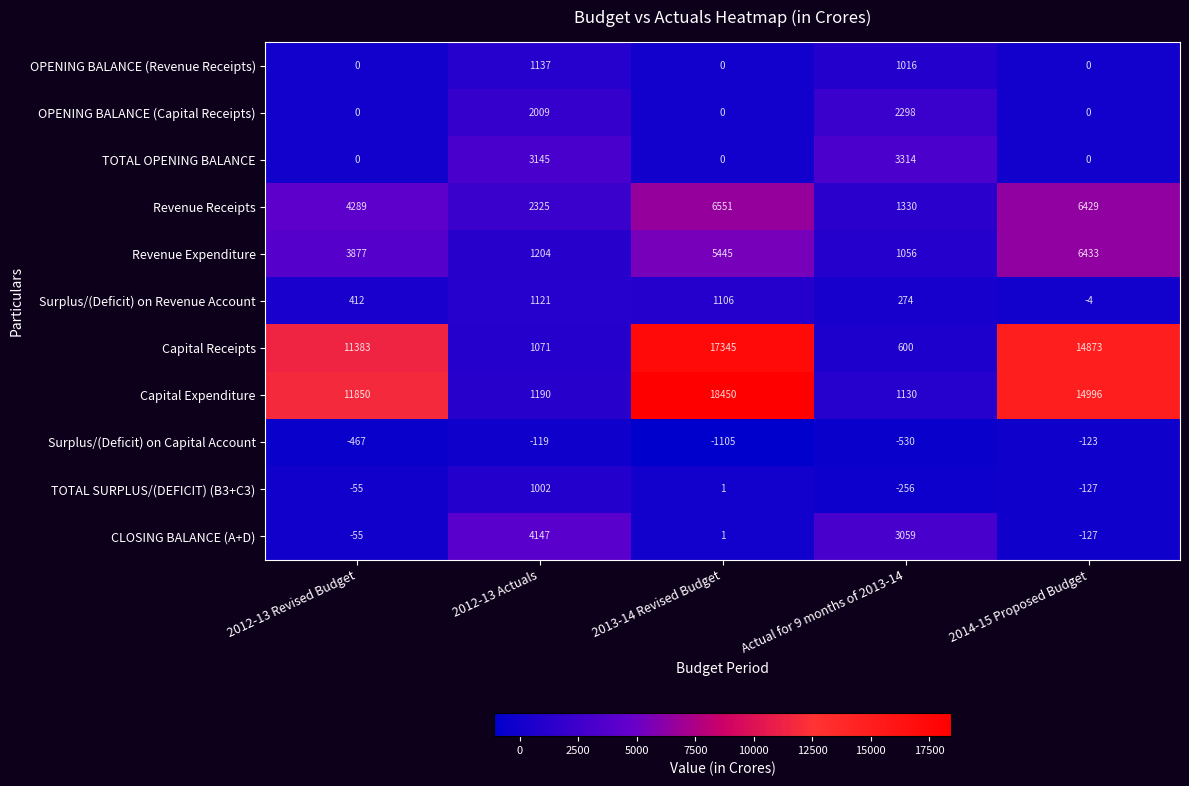

List the series in order of their peak value, highest first.

Capital Expenditure, Capital Receipts, Revenue Receipts, Revenue Expenditure, CLOSING BALANCE (A+D), TOTAL OPENING BALANCE, OPENING BALANCE (Capital Receipts), OPENING BALANCE (Revenue Receipts), Surplus/(Deficit) on Revenue Account, TOTAL SURPLUS/(DEFICIT) (B3+C3), Surplus/(Deficit) on Capital Account